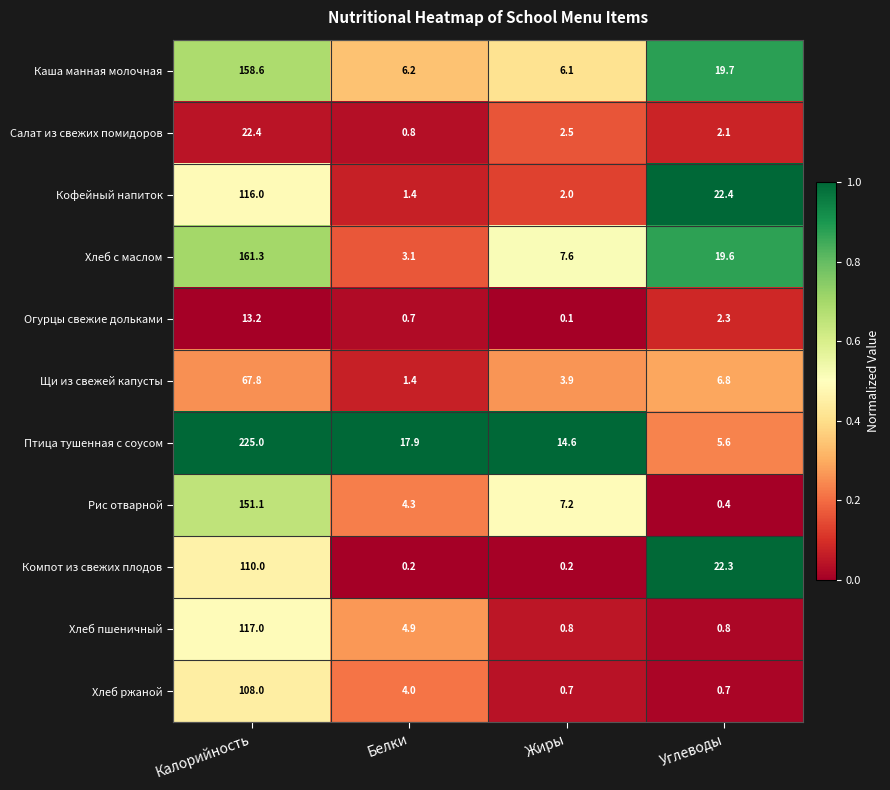

What is the difference between the maximum and minimum values in the Хлеб пшеничный series?

116.2